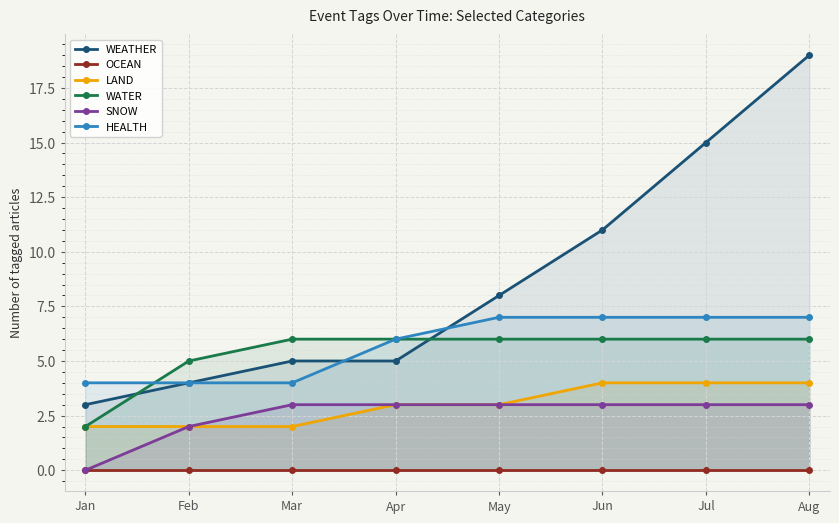

Which category has the highest value in the WEATHER series?

Aug